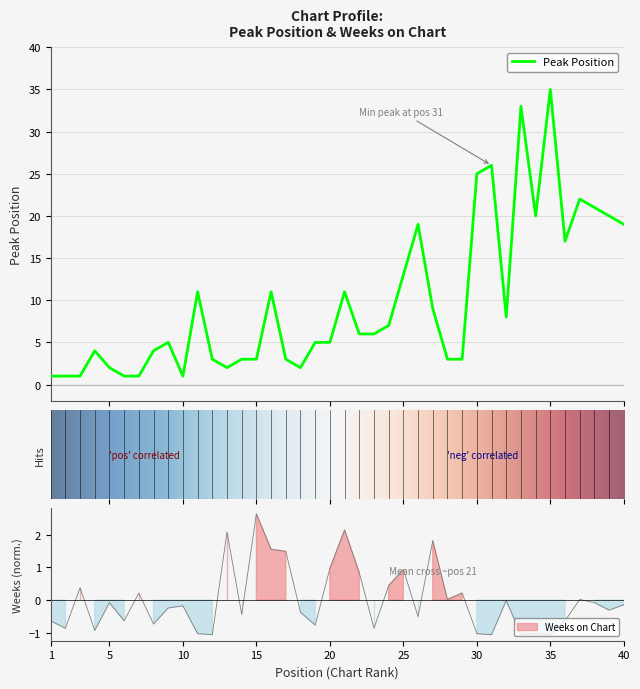

After their last crossing, which series has the higher values: Weeks on Chart or Peak Position?

Peak Position